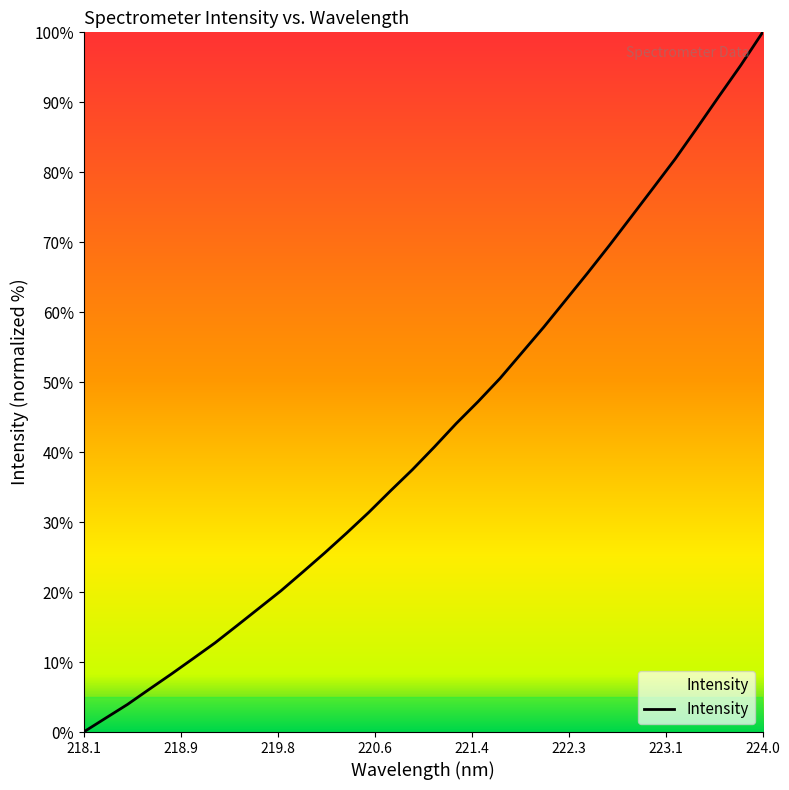

Does the chart have visible grid lines?

No